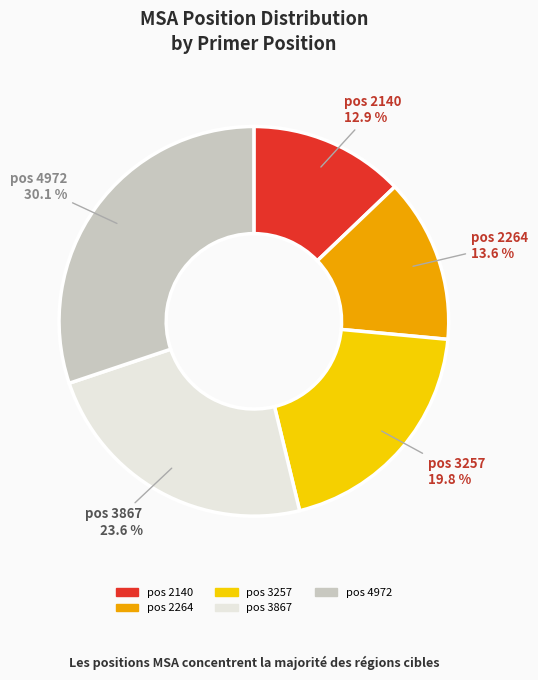

Does any single category account for the majority?

No